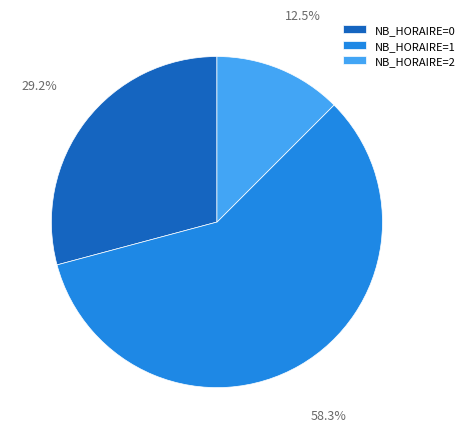

Which has a higher value, NB_HORAIRE=0 or NB_HORAIRE=1?

NB_HORAIRE=1